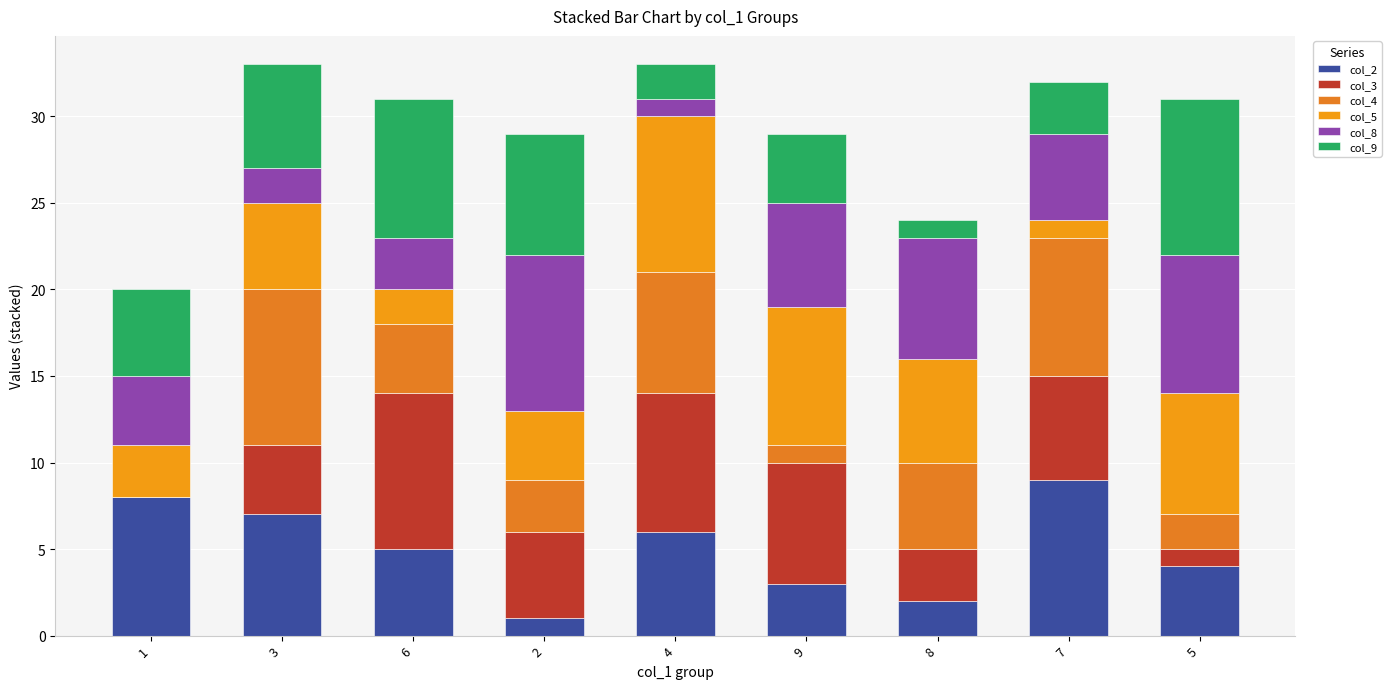

The value of col_5 at 4 is 9. True or false?

True